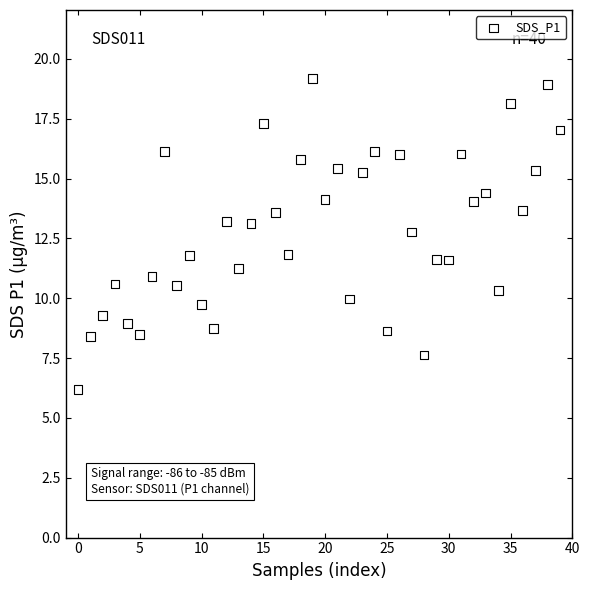

What is the range of Y values (max minus min)?

13.0